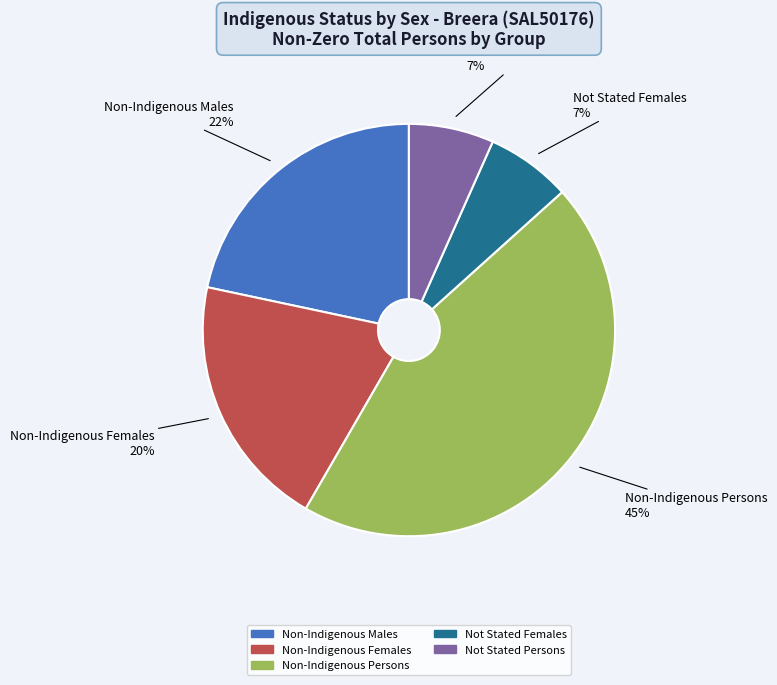

What is the ratio of the value at Not Stated Females to the value at Non-Indigenous Females?

0.3